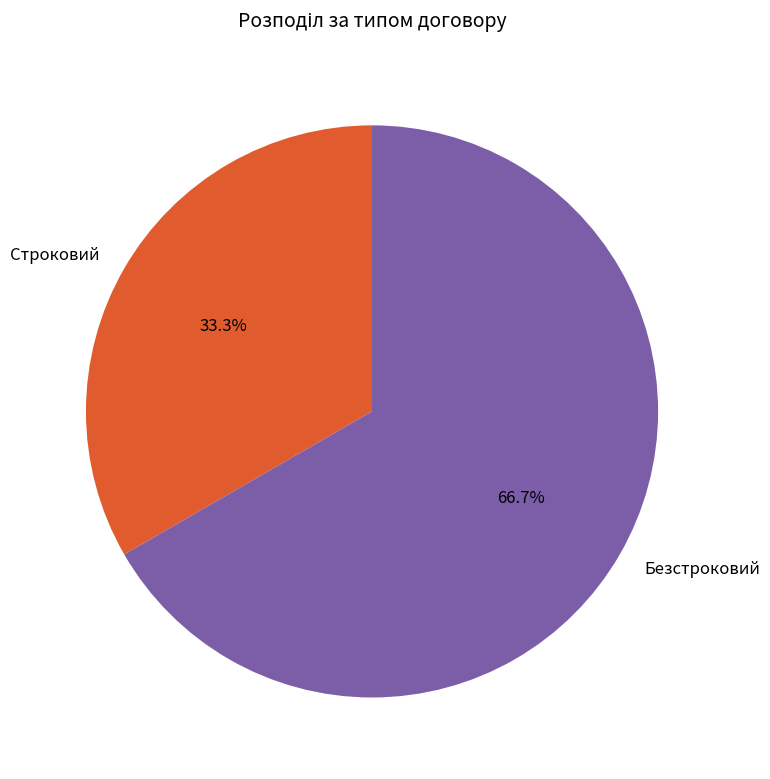

Rank the categories by value from highest to lowest.

Безстроковий, Строковий